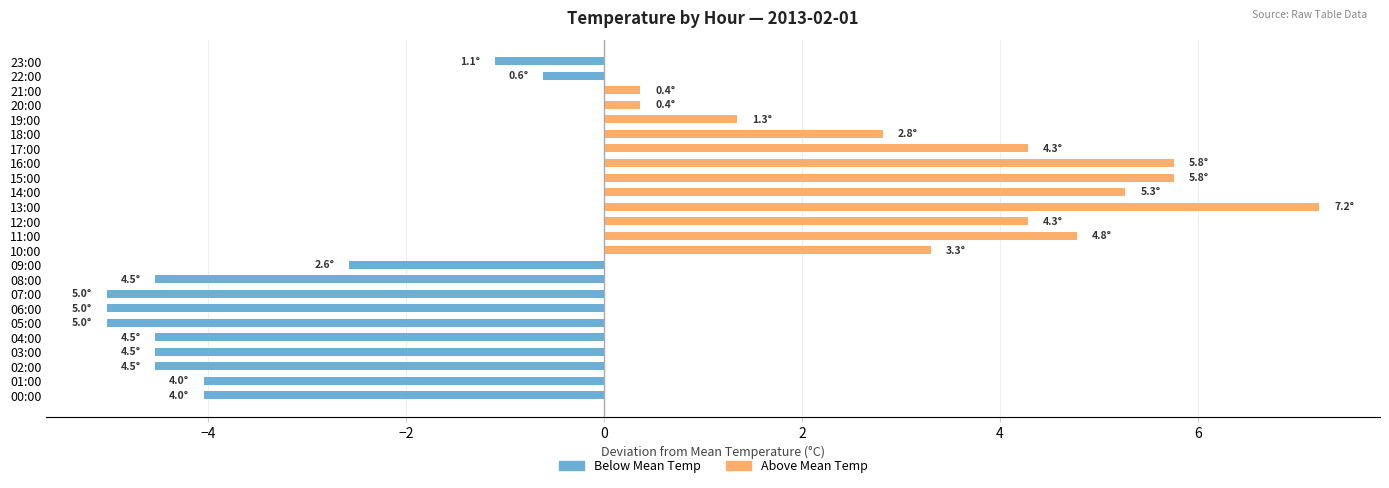

What is the value of the Above Mean Temp bar at the 11th from the left?

3.3